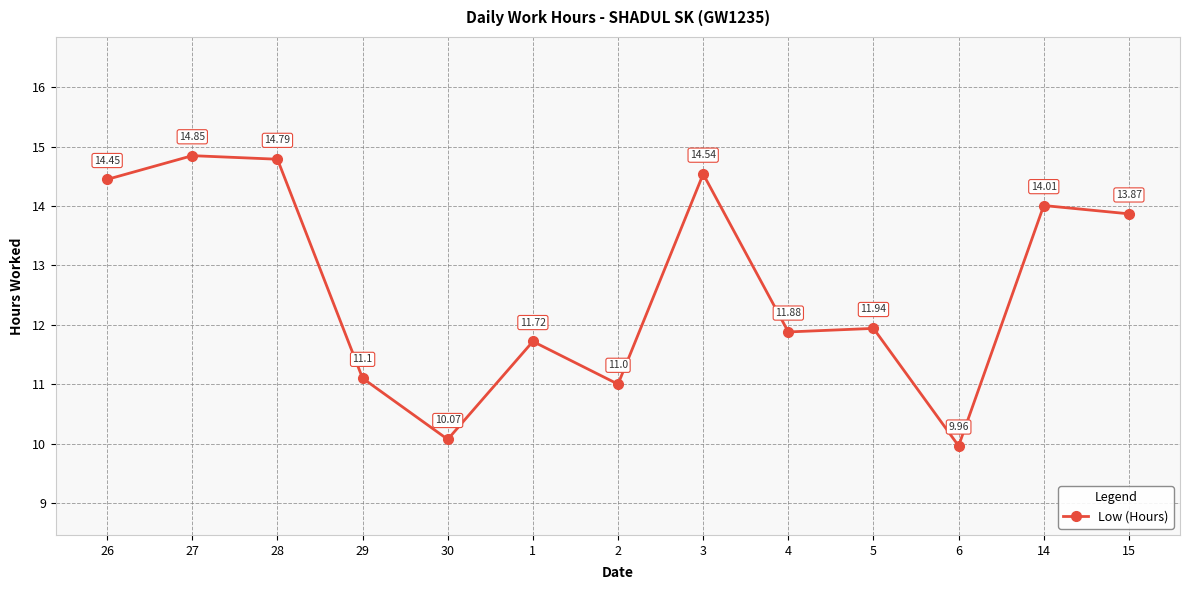

At which label does the data first exceed 11?

26